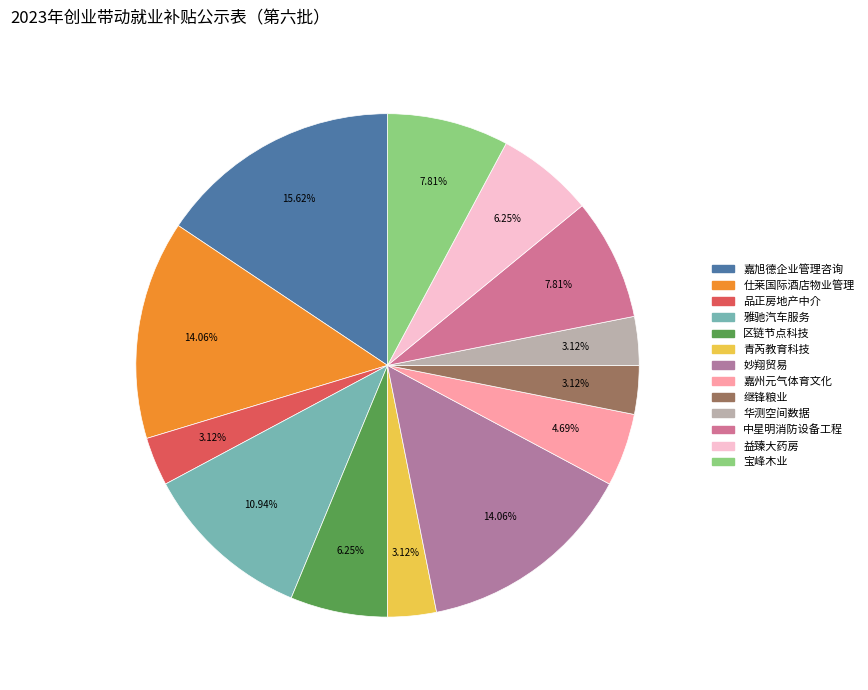

Count the number of slices in the pie.

13